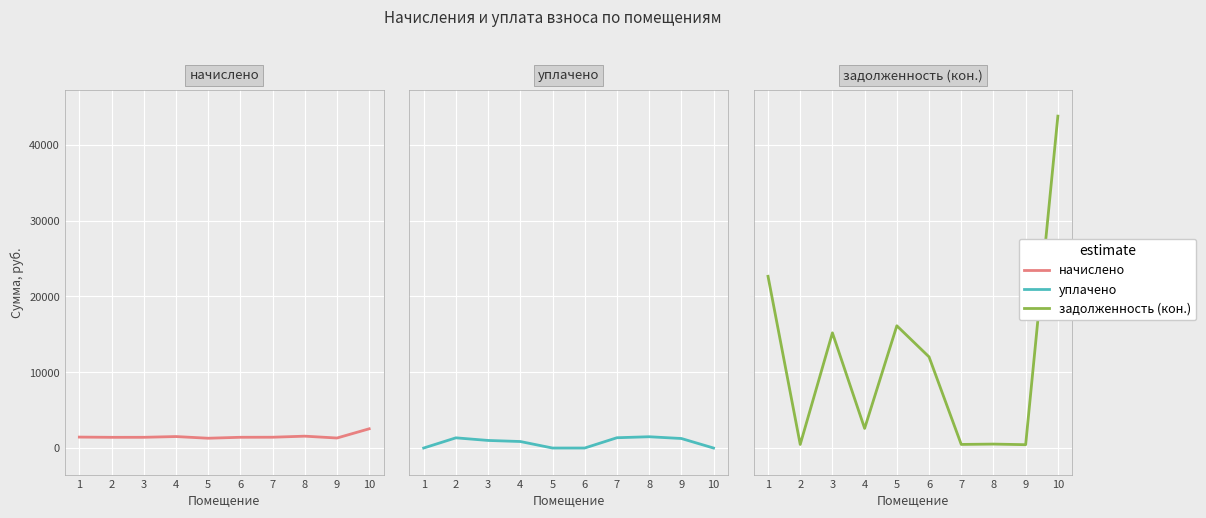

What are all the series names shown in the legend?

начислено, уплачено, задолженность (кон.)